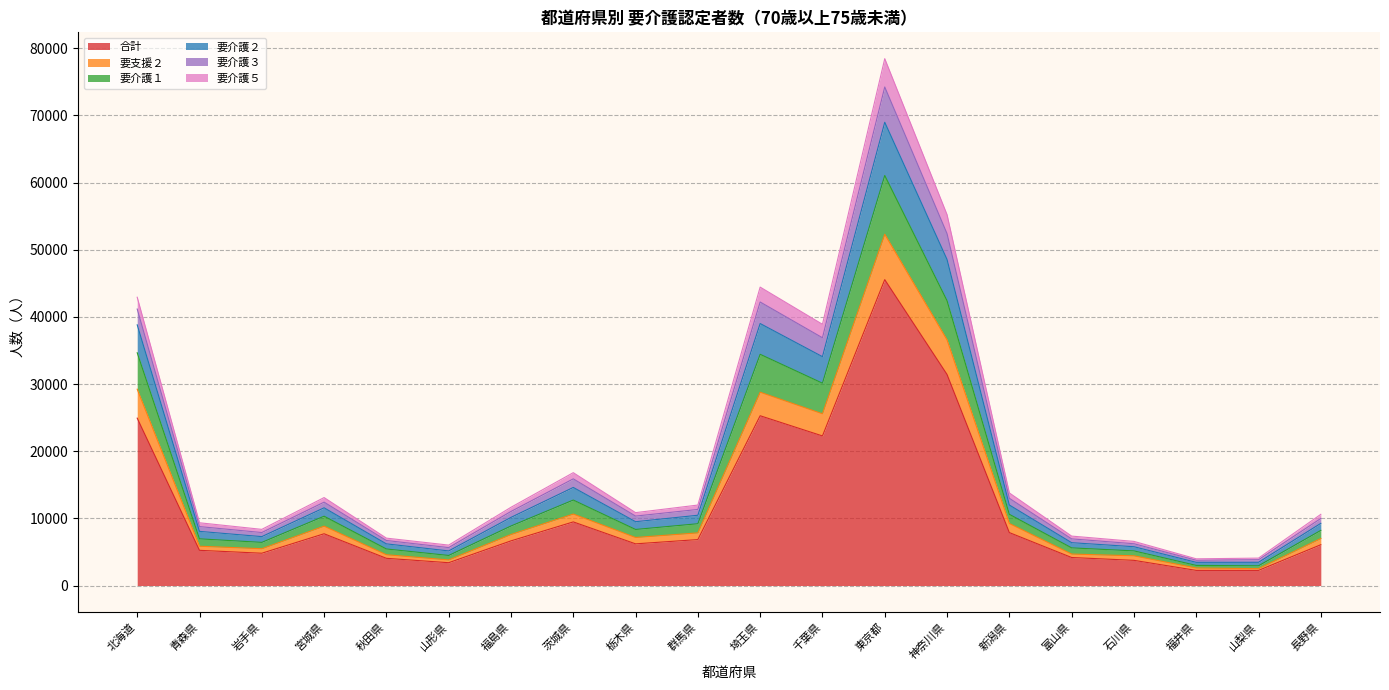

True or false: 要介護５ has more than 0 interior local peaks.

True